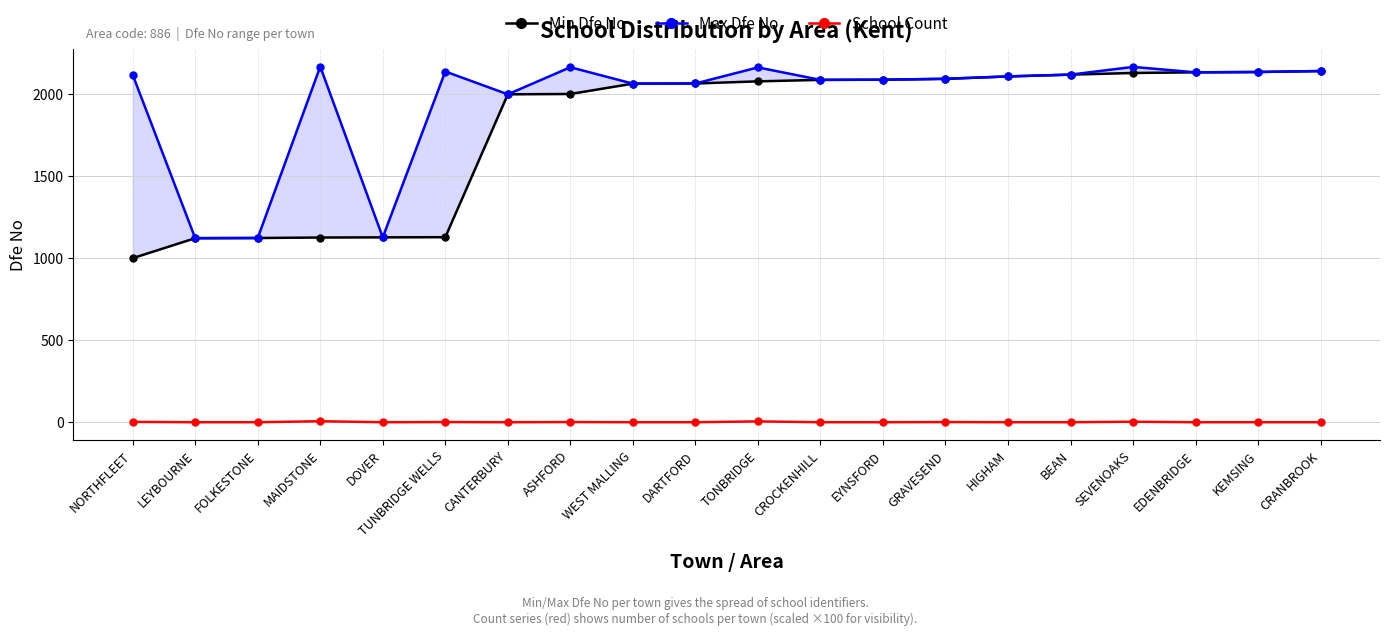

How many interior local peaks does the School Count series have?

6